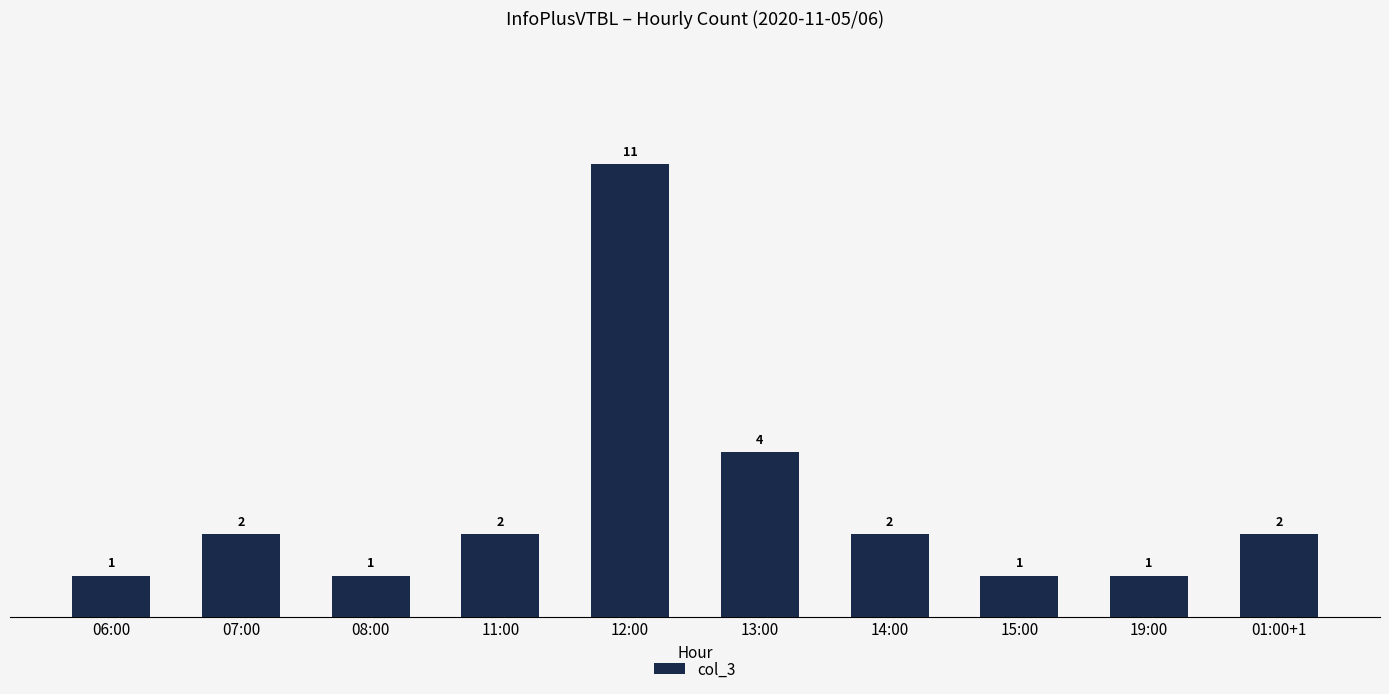

True or false: the data shows 1 at 19:00.

True